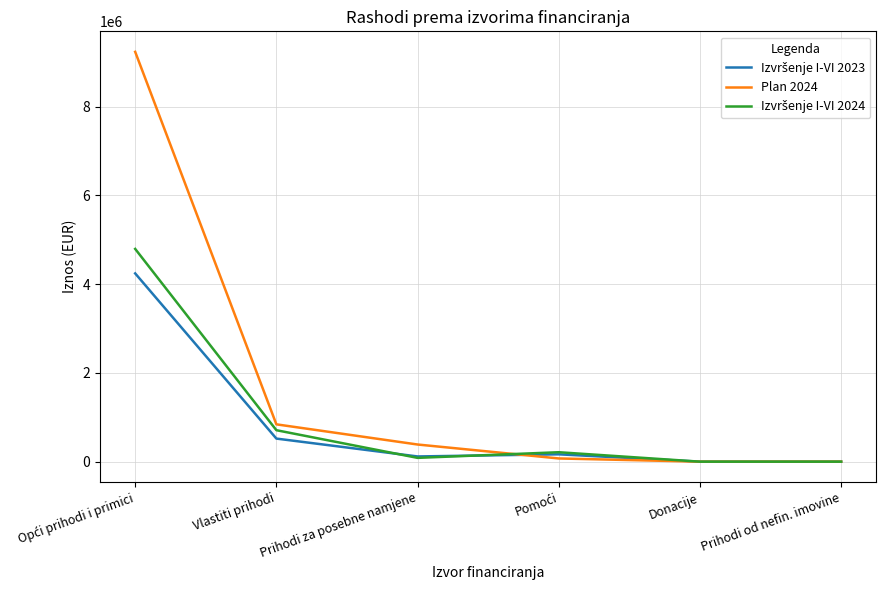

What is the maximum value shown in the chart?

9235920